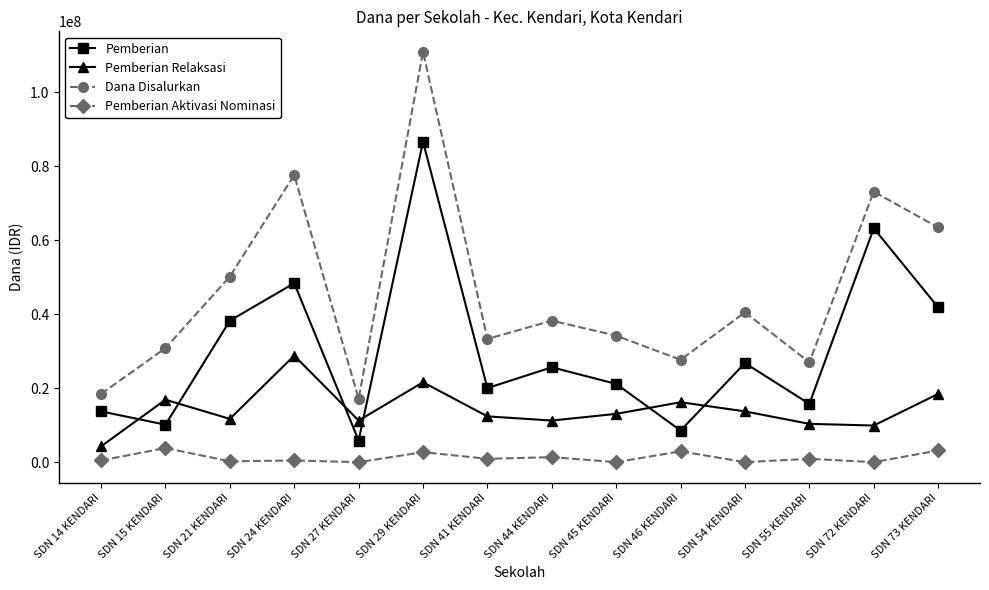

How many lines are shown in the chart?

4